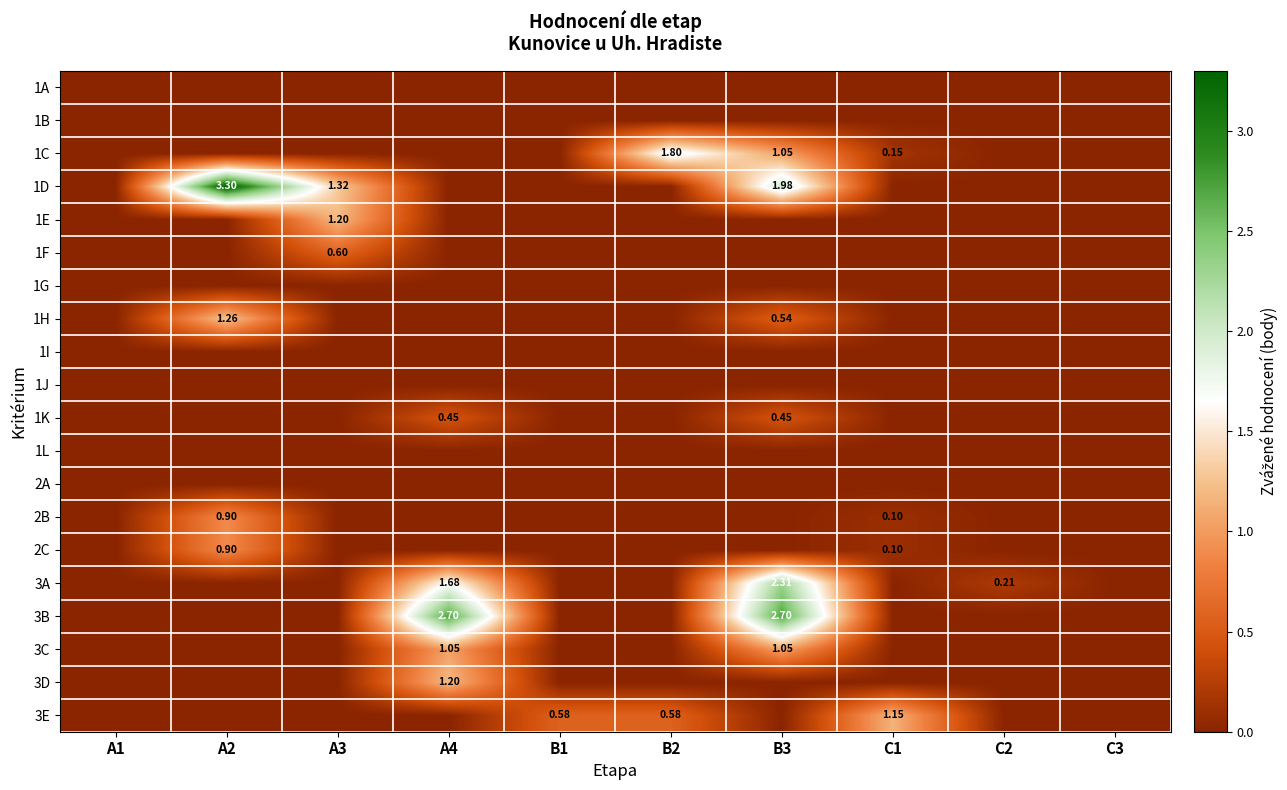

At how many categories does at least one series exceed 1?

6